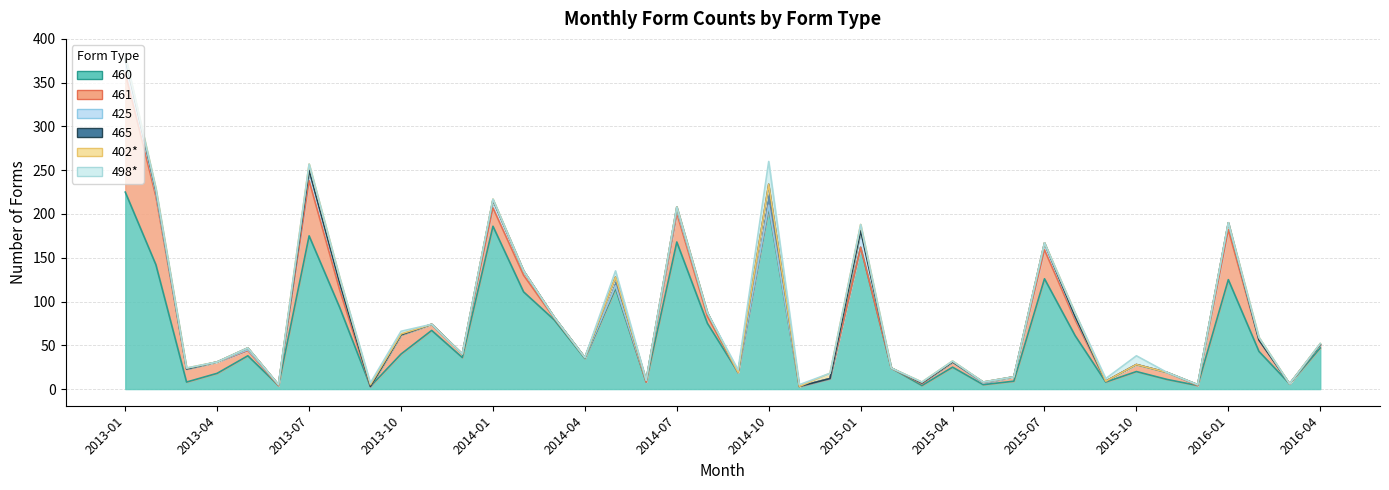

What is the total value across all series at 2014-12?

18